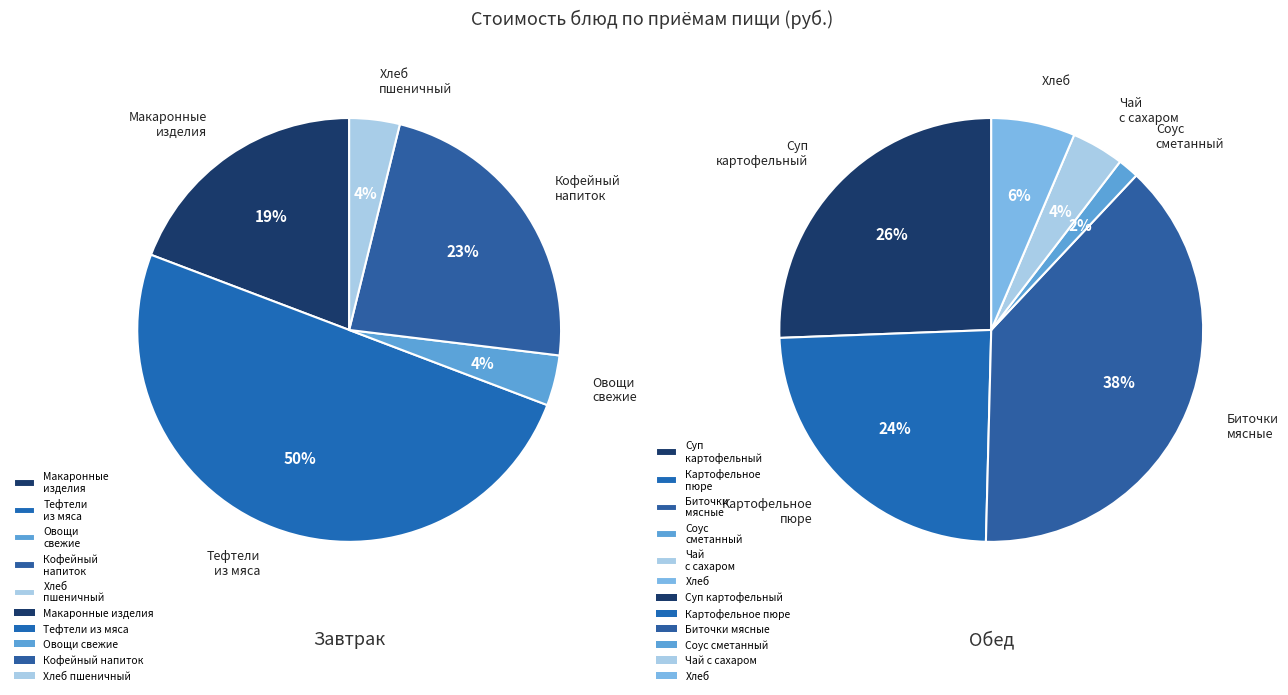

Between Овощи свежие and Биточки мясные, which is larger?

Биточки мясные